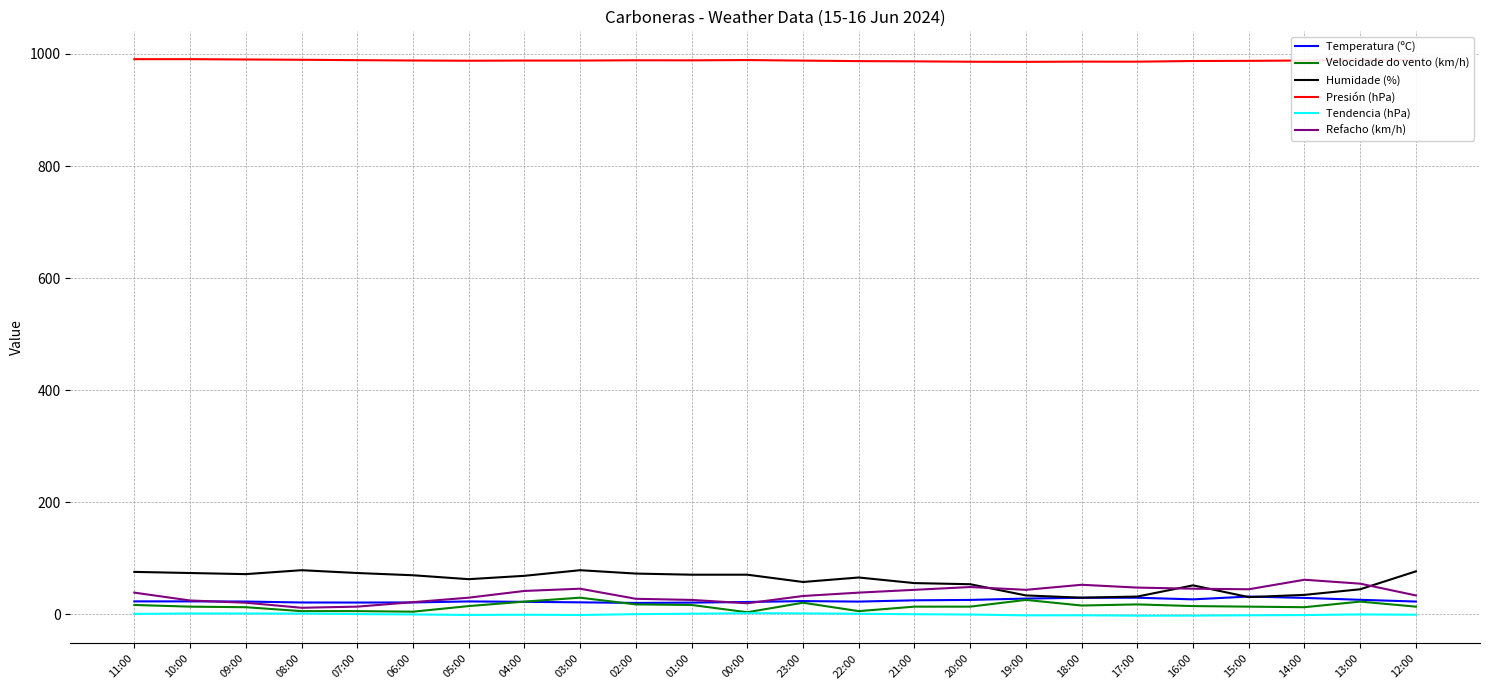

True or false: Presión (hPa) and Tendencia (hPa) cross at least once.

False